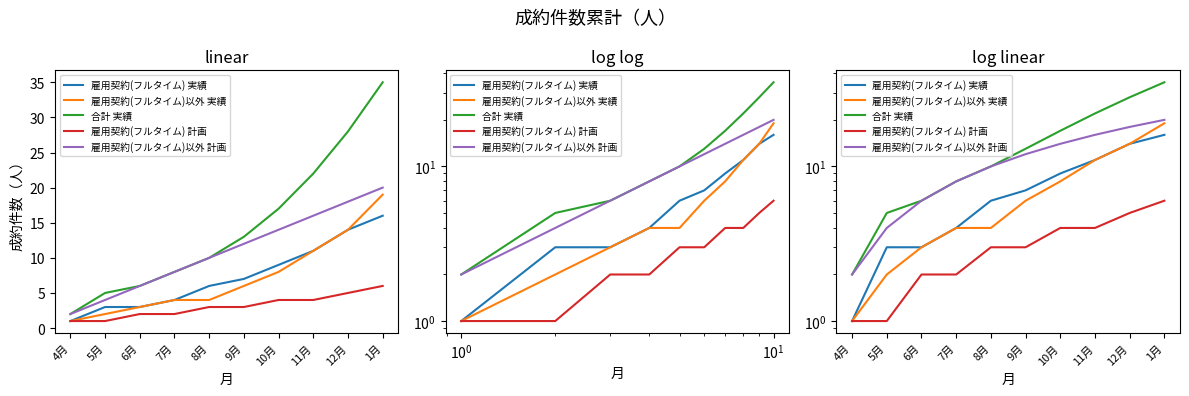

Reading left to right, what are all the values shown in this chart?

雇用契約(フルタイム) 実績: 1	3	3	4	6	7	9	11	14	16
雇用契約(フルタイム)以外 実績: 1	2	3	4	4	6	8	11	14	19
合計 実績: 2	5	6	8	10	13	17	22	28	35
雇用契約(フルタイム) 計画: 1	1	2	2	3	3	4	4	5	6
雇用契約(フルタイム)以外 計画: 2	4	6	8	10	12	14	16	18	20